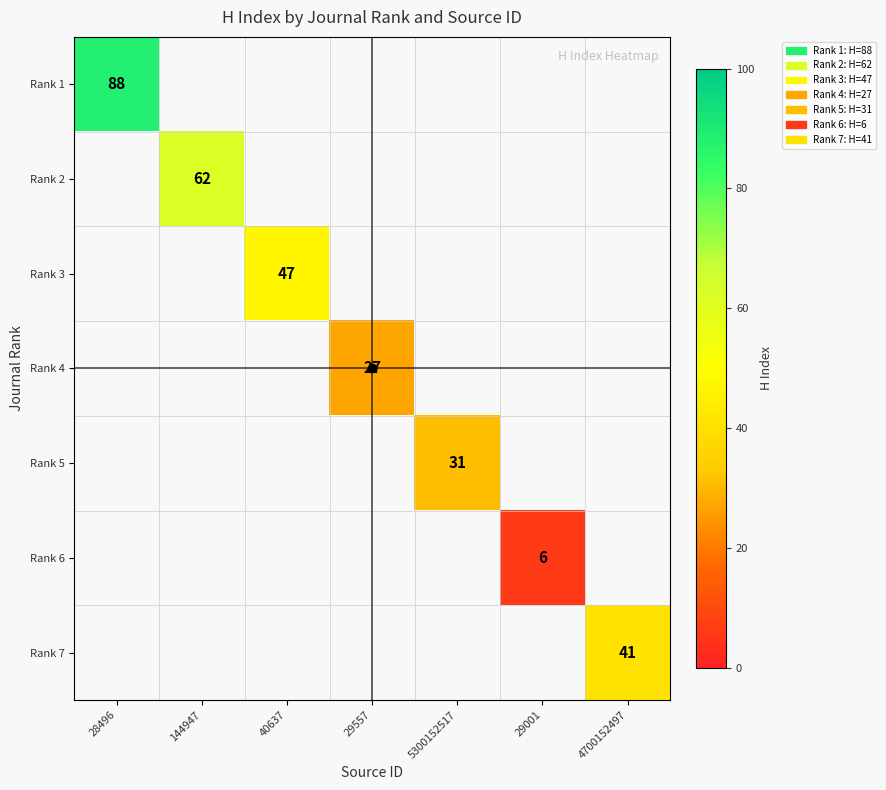

How many data points does each series have?

7